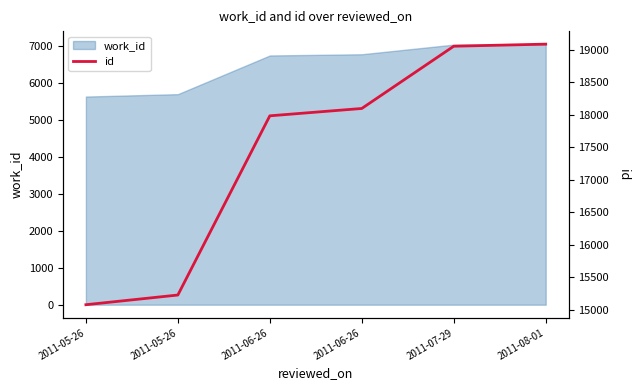

Reading left to right, extract all data points from this chart.

15077	15226	17981	18094	19051	19083